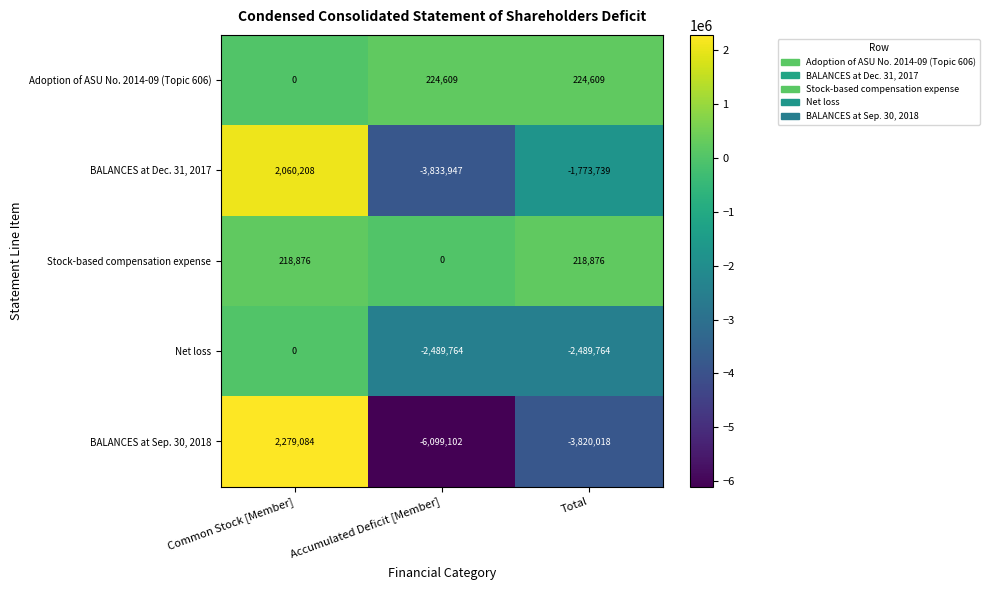

The value of Stock-based compensation expense at Total is 218876. True or false?

True